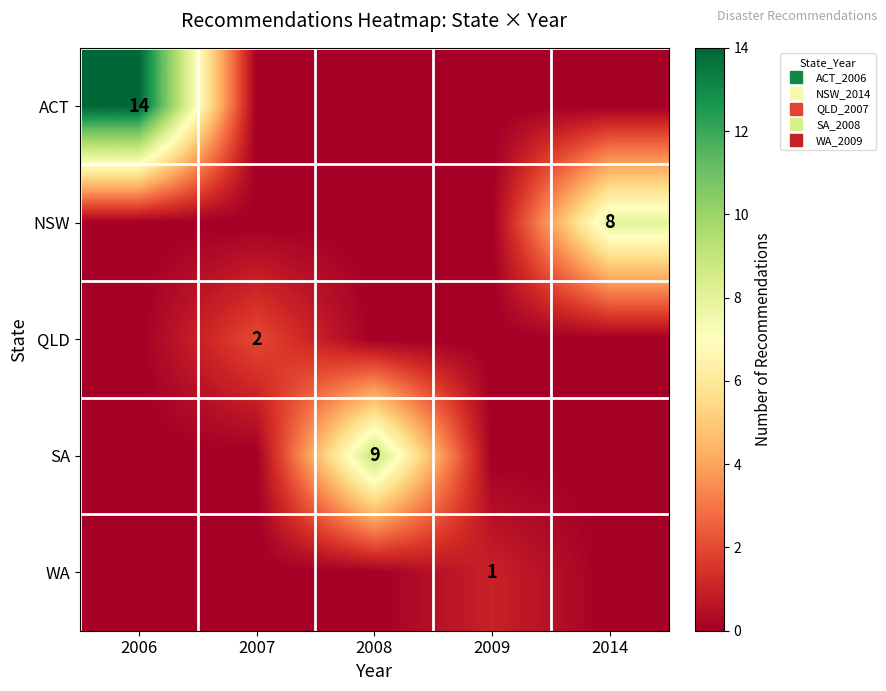

Count the number of data series in this chart.

5